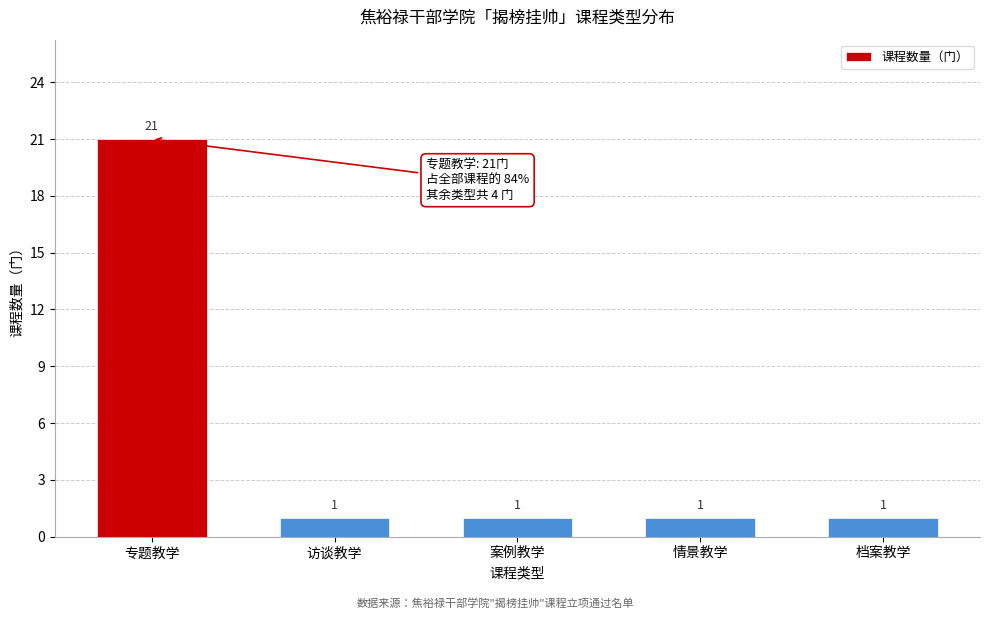

Reading left to right, what are all the values shown in this chart?

21	1	1	1	1